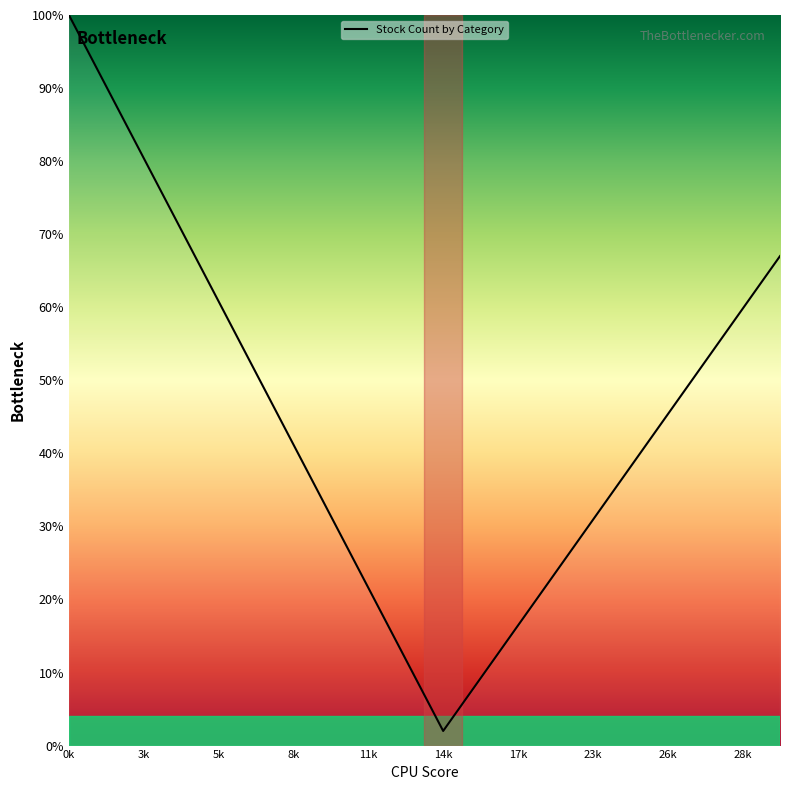

What is the smallest value displayed?

2.0